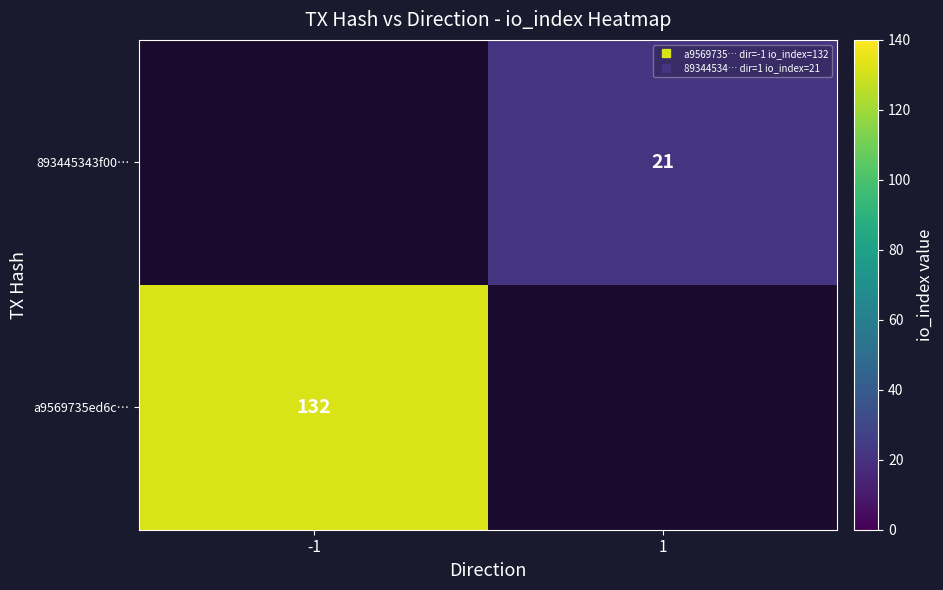

Which category has the highest value in the a9569735ed6c… series?

-1